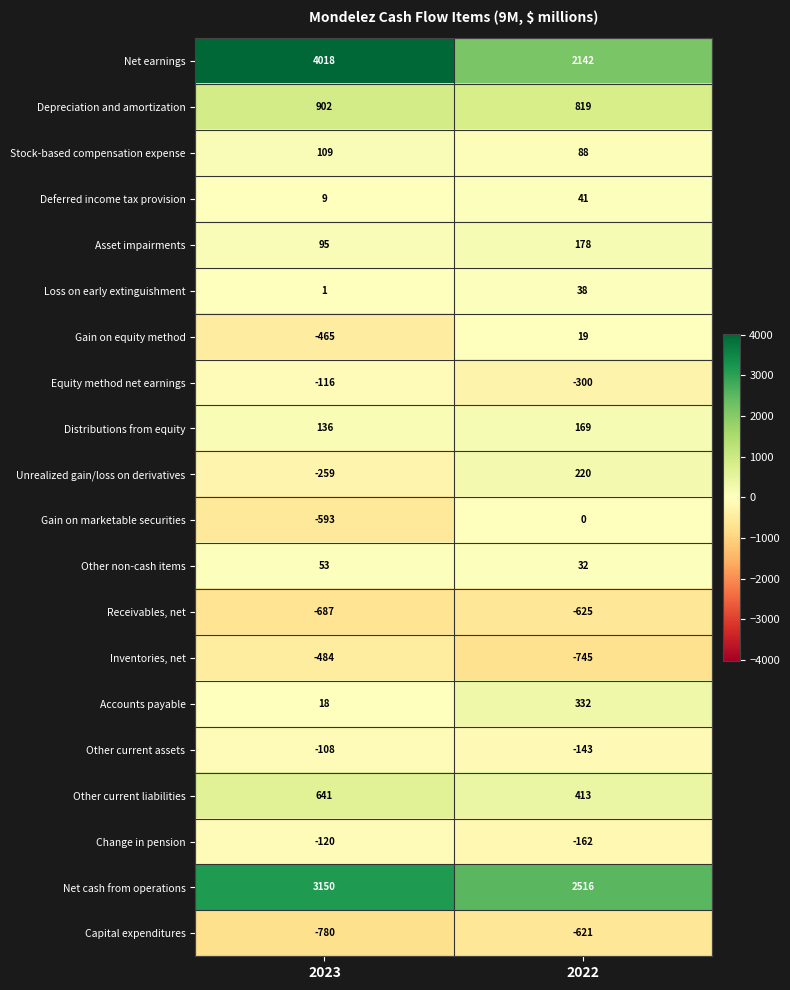

The value of Unrealized gain/loss on derivatives at 2022 is 318. True or false?

False